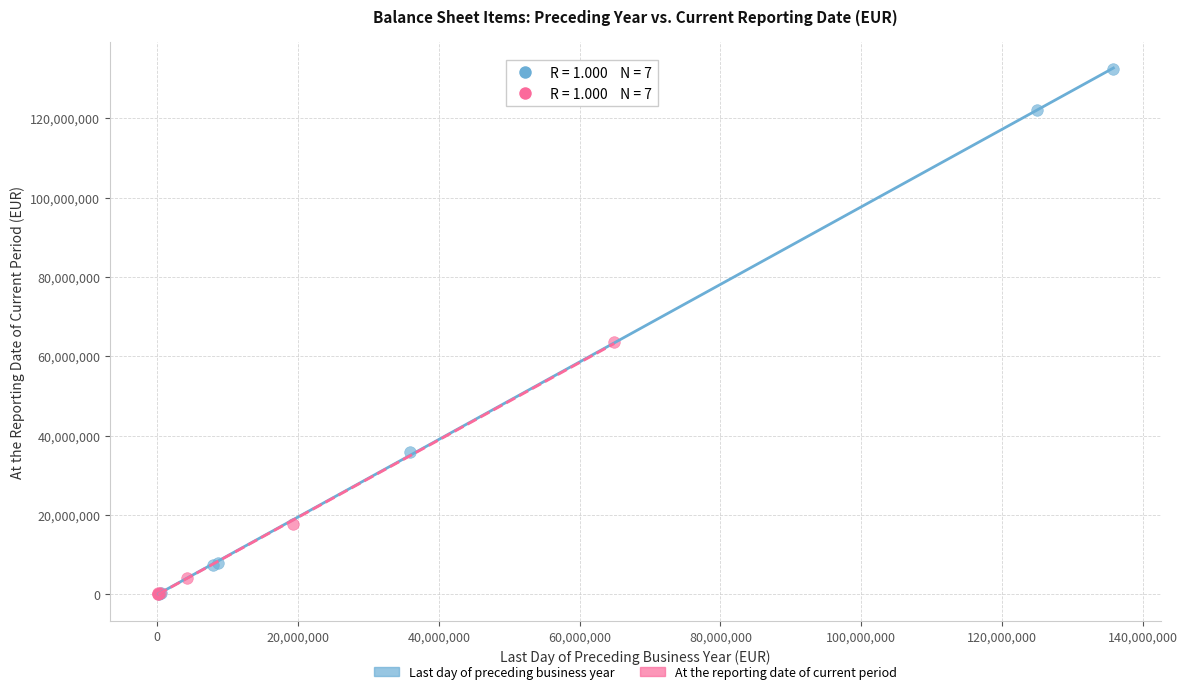

Which series contains the highest Y value?

Last day of preceding business year